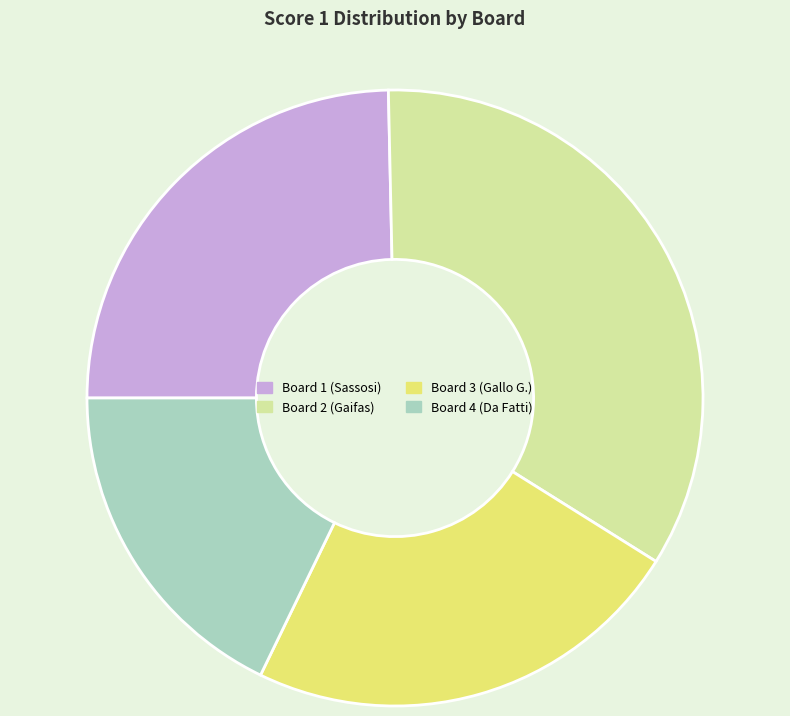

Do Board 2 and Board 1 together represent more than half of the pie?

Yes